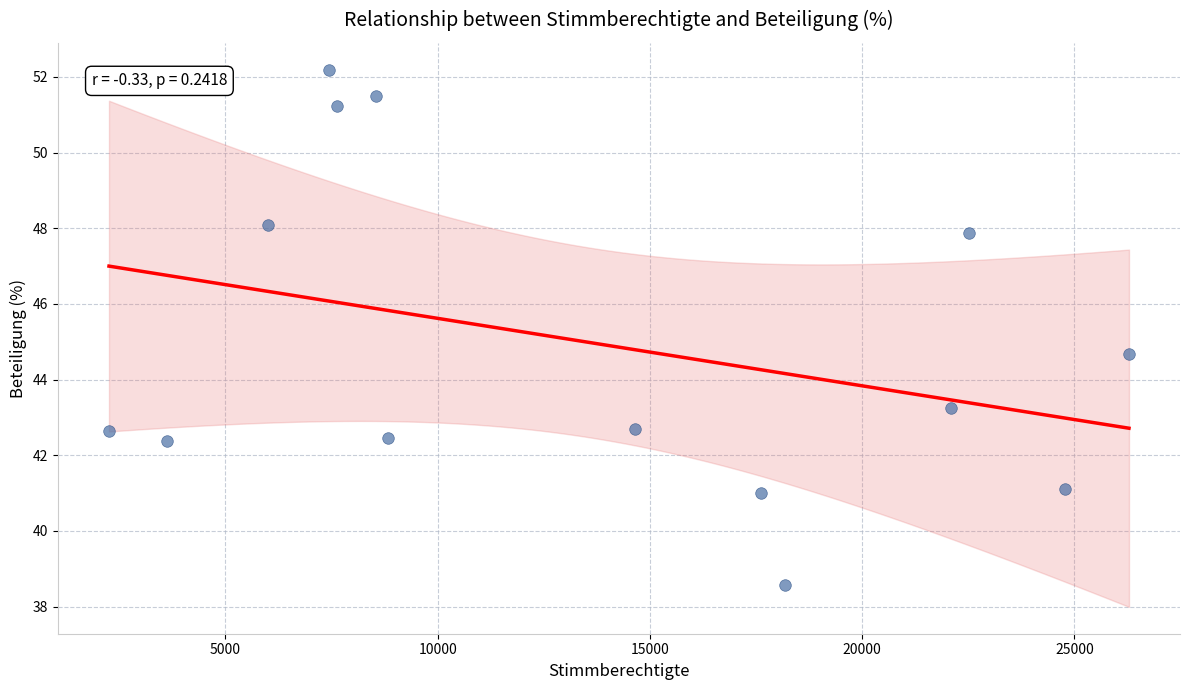

What is the range of X values (max minus min)?

24031.0